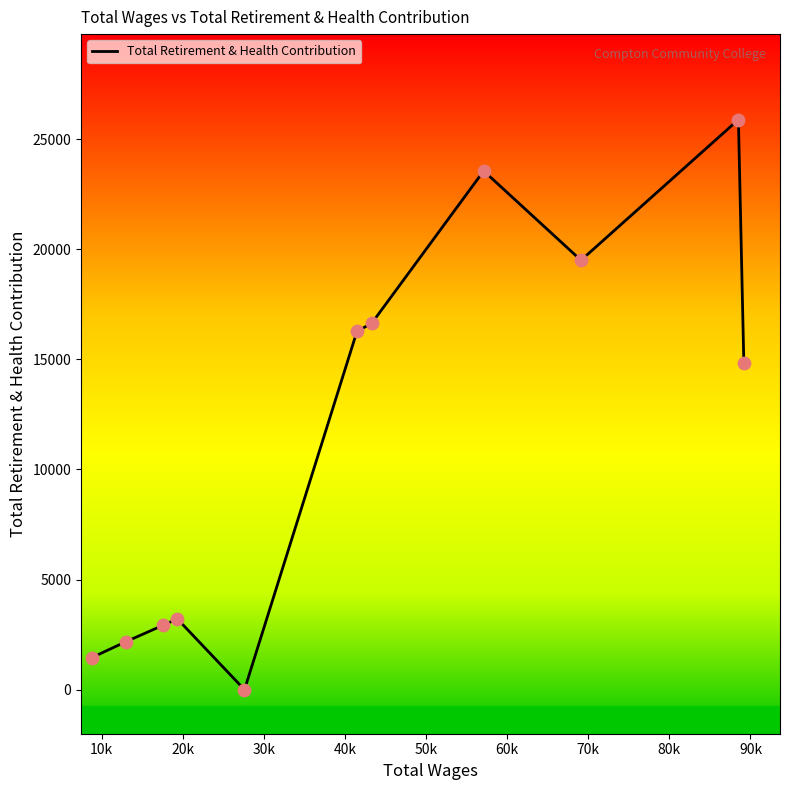

What is the greatest value displayed?

25883